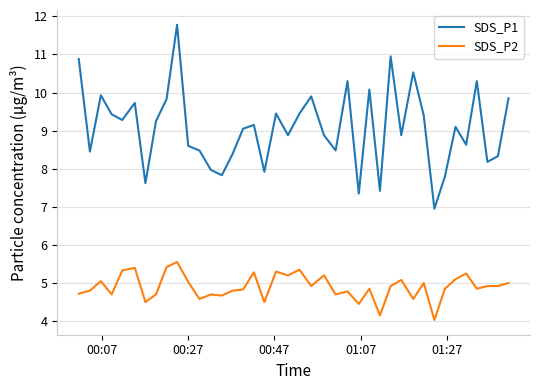

Which series has the largest range (max minus min)?

SDS_P1